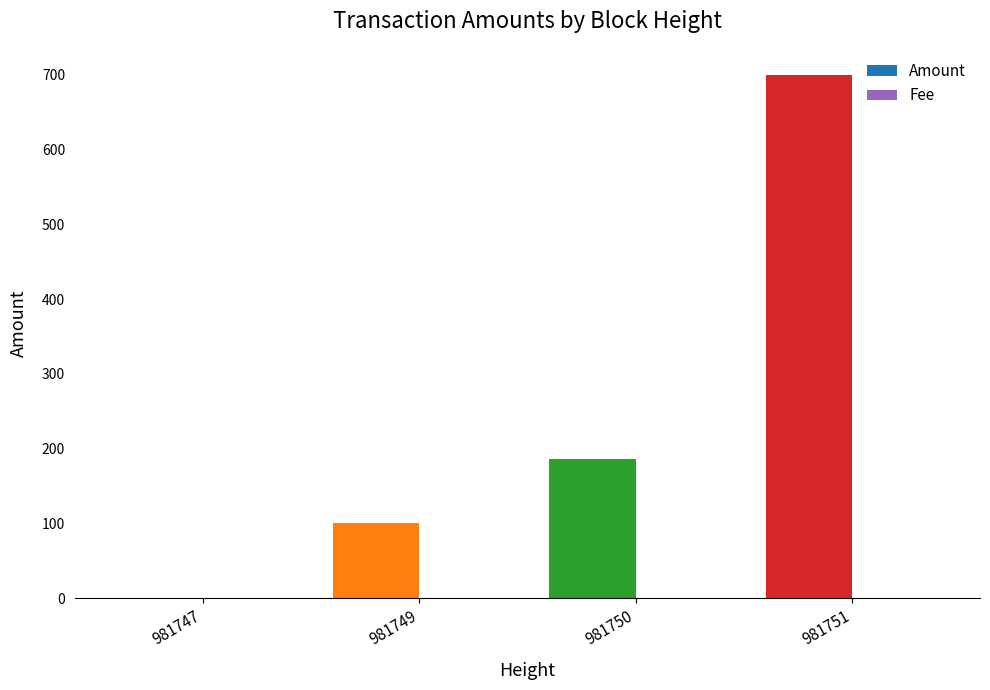

Which series has the largest range (max minus min)?

Amount